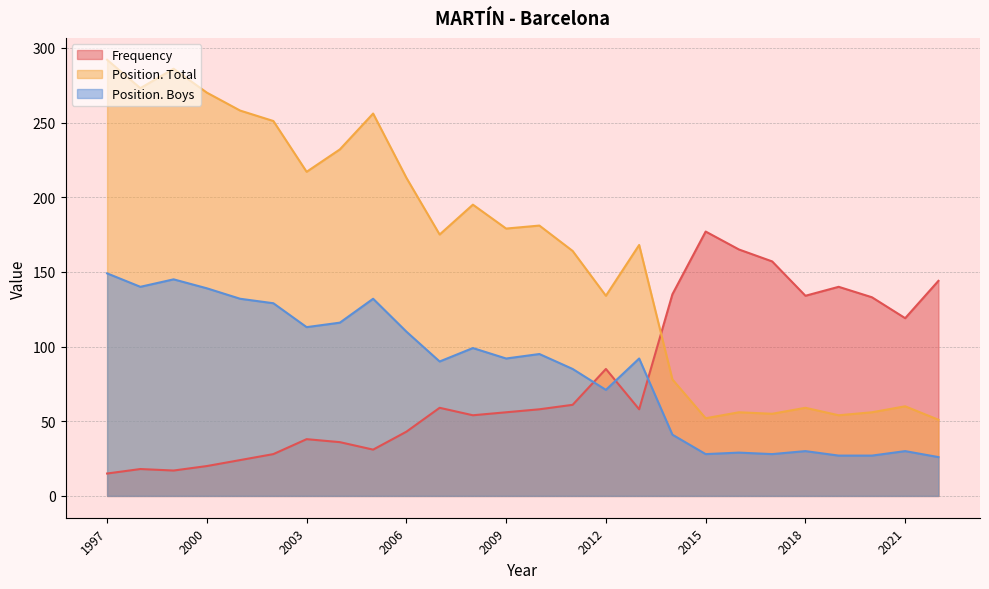

At 2011, list the series in order from smallest to largest.

Frequency, Position. Boys, Position. Total